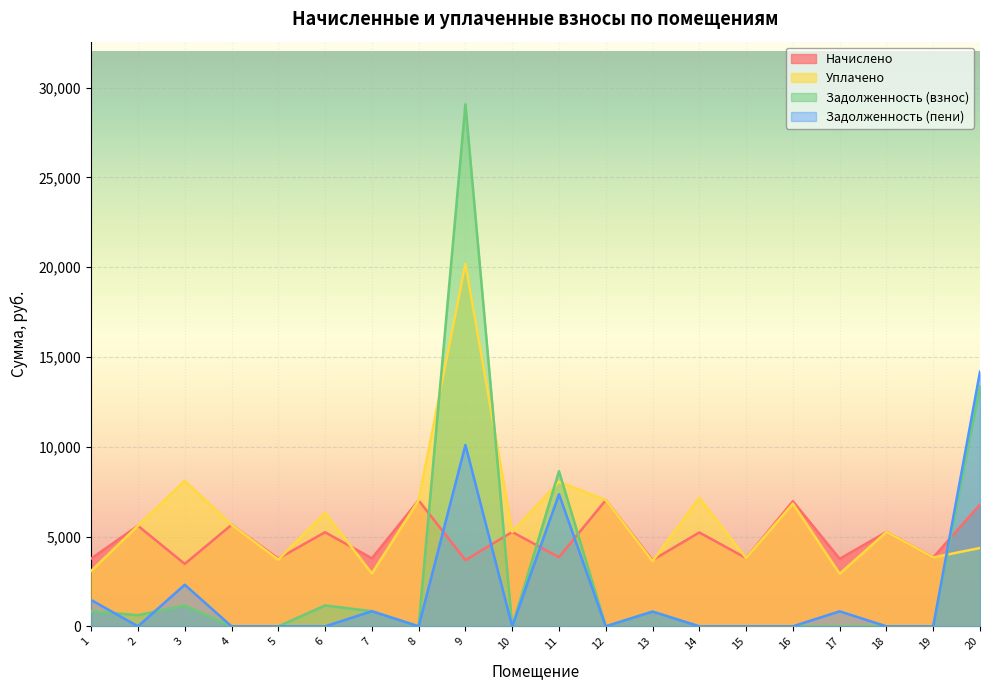

What is the average value of the задолж_пени series?

1896.2